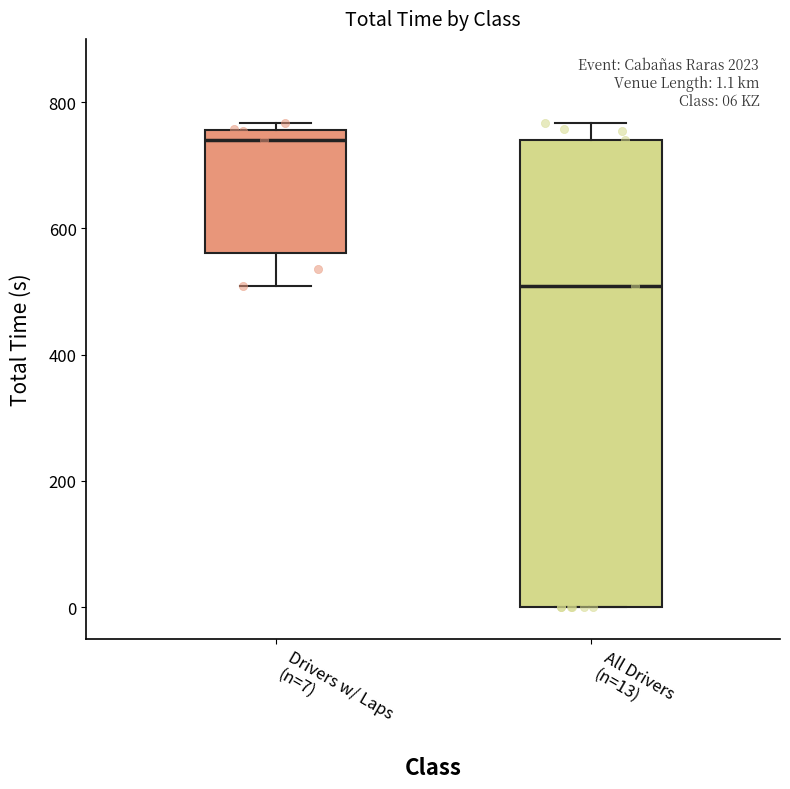

Comparing the boxes themselves (not the whiskers), which one is the tallest?

All Drivers (n=13)